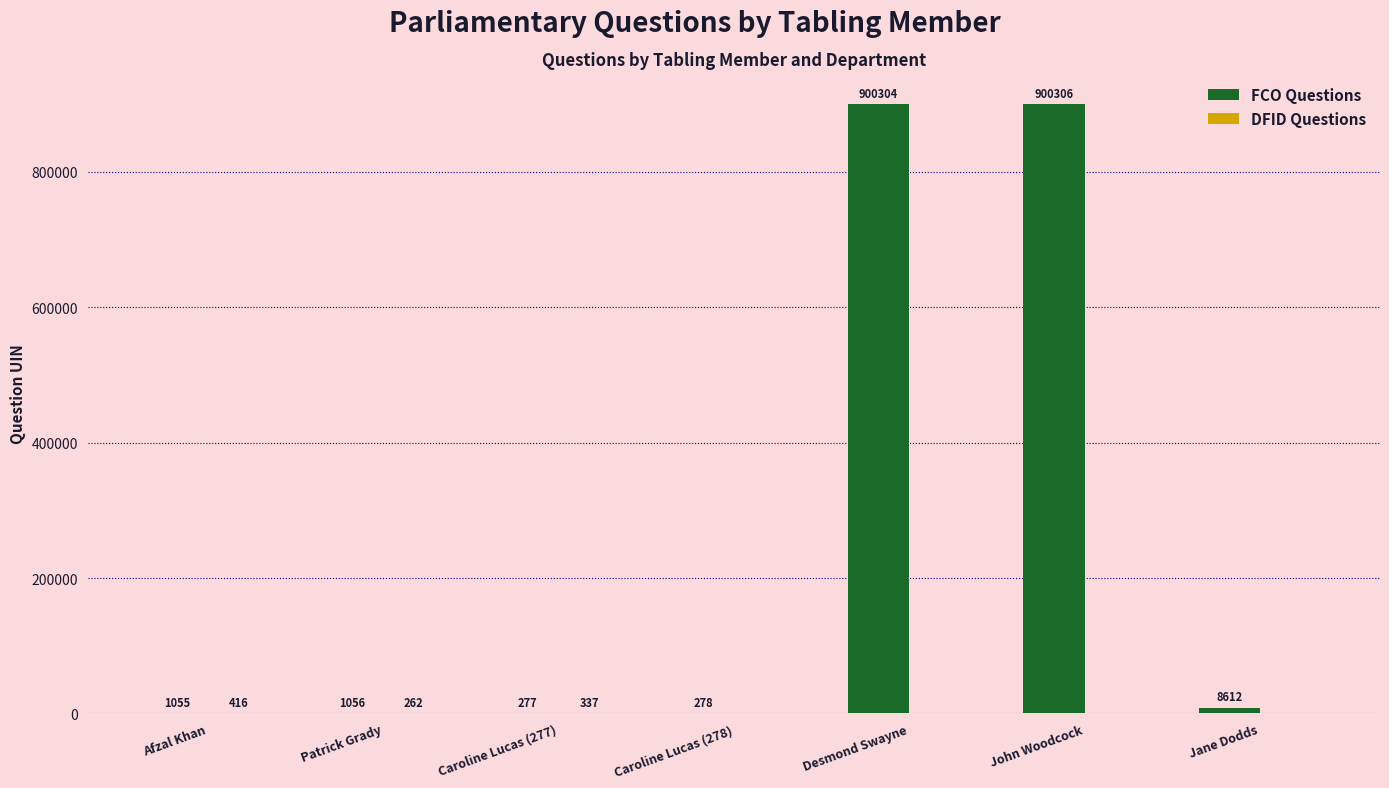

Between Desmond Swayne and John Woodcock, which series saw the biggest shift?

FCO Questions